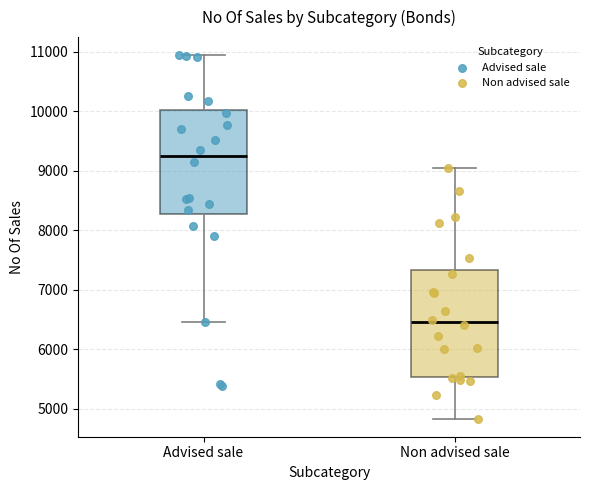

Reading left to right, transcribe this box plot: for each box, give where its median line is, the range the box spans, and where its two whiskers end, as read against the y-axis. The values are not printed on the chart, so give them approximately, as read against the axis.

Advised sale: median 9300, box 8300 to 10000, whiskers 6500 to 10900
Non advised sale: median 6500, box 5500 to 7300, whiskers 4800 to 9000